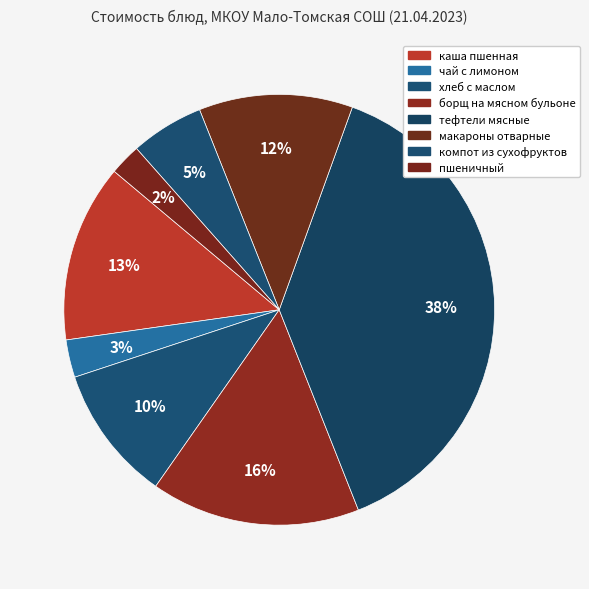

How many segments does this pie chart have?

8